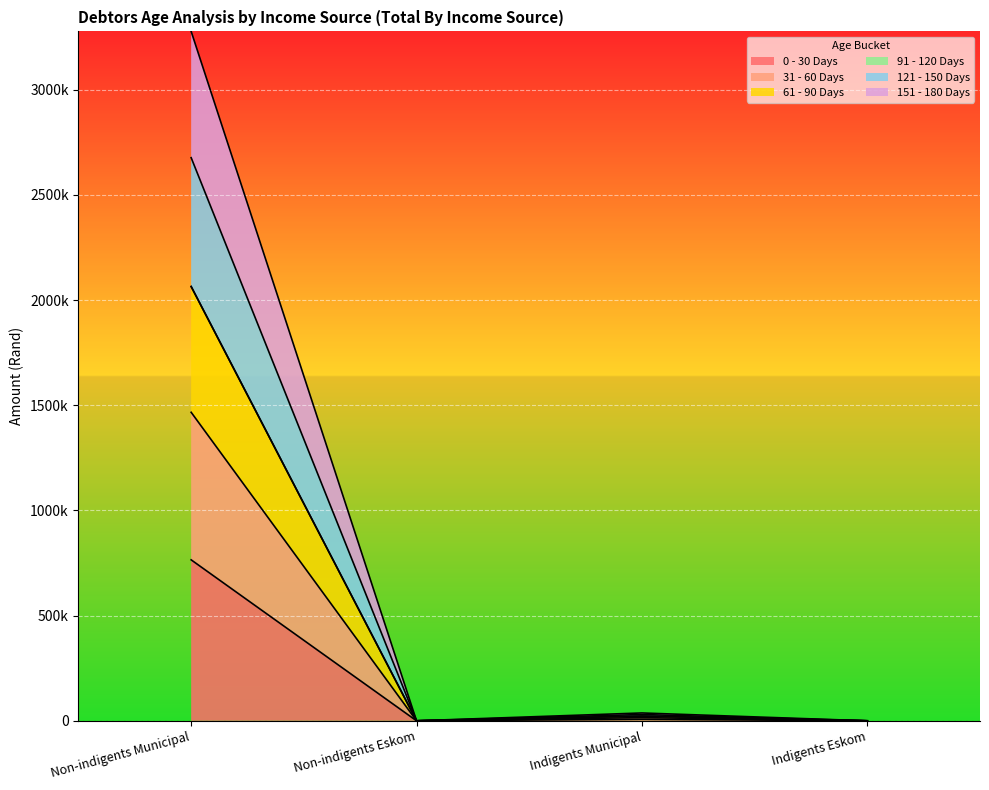

How many lines are shown in the chart?

5